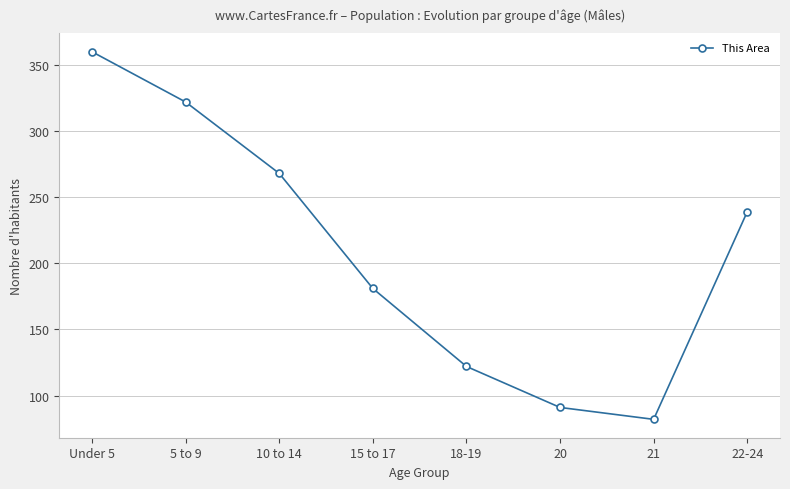

Rank the categories by value from lowest to highest.

21, 20, 18-19, 15 to 17, 22-24, 10 to 14, 5 to 9, Under 5